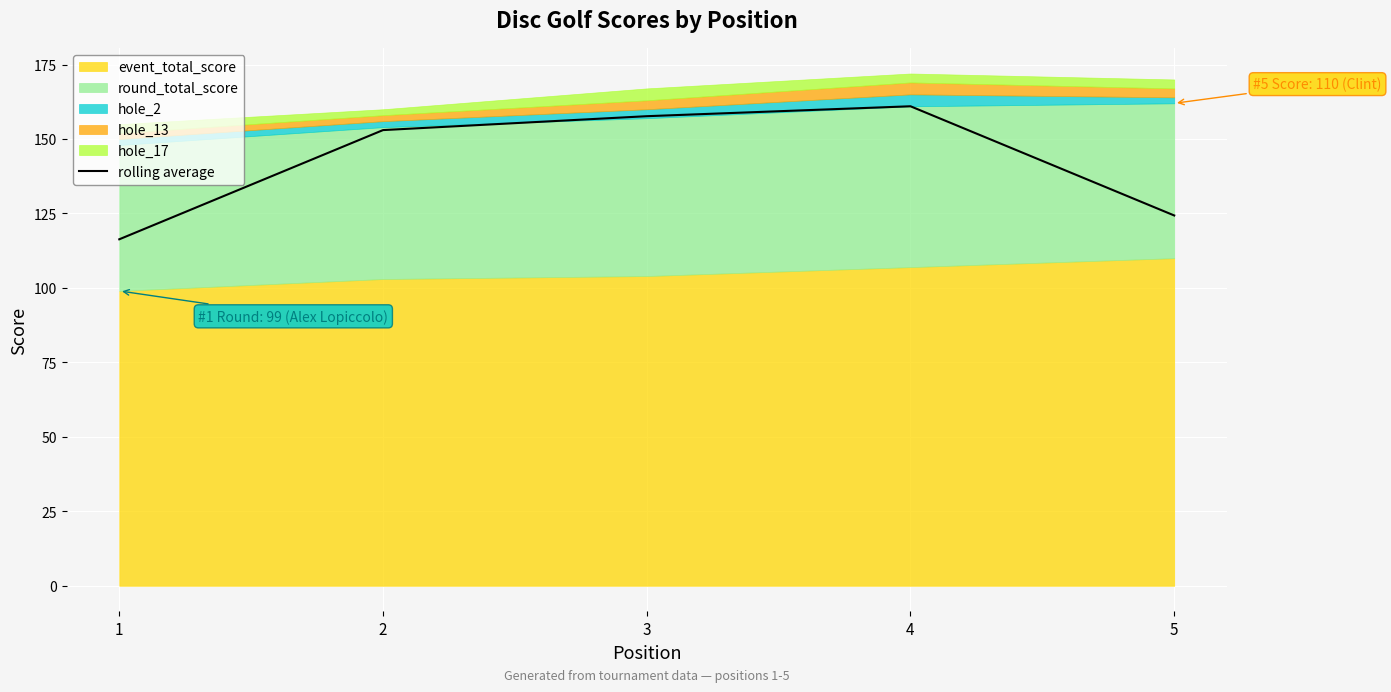

At which category does the data reach its first local peak?

4